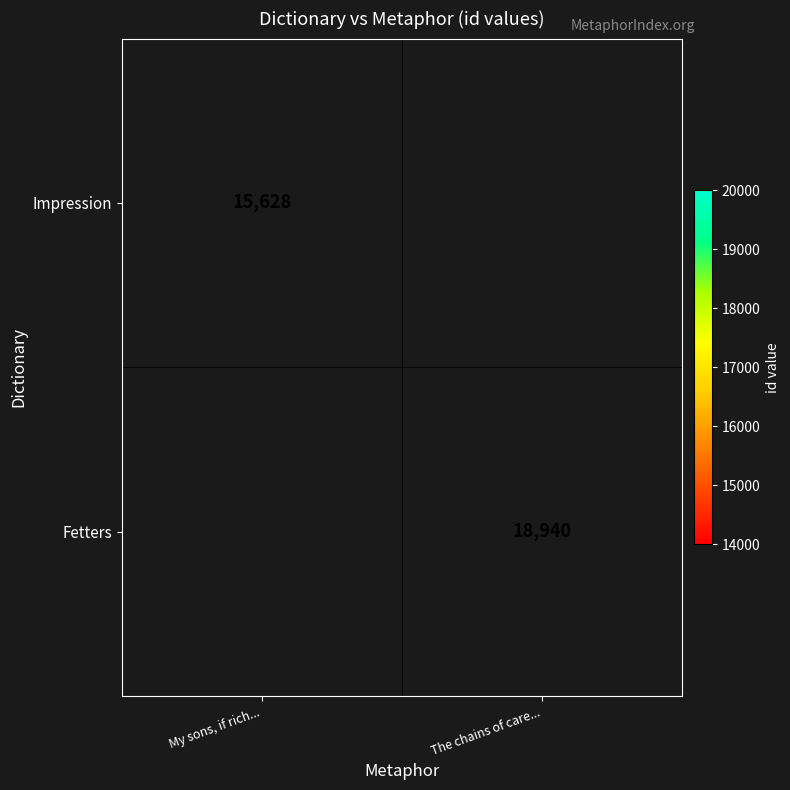

The Fetters series shows 26667 at The chains of care.... True or false?

False